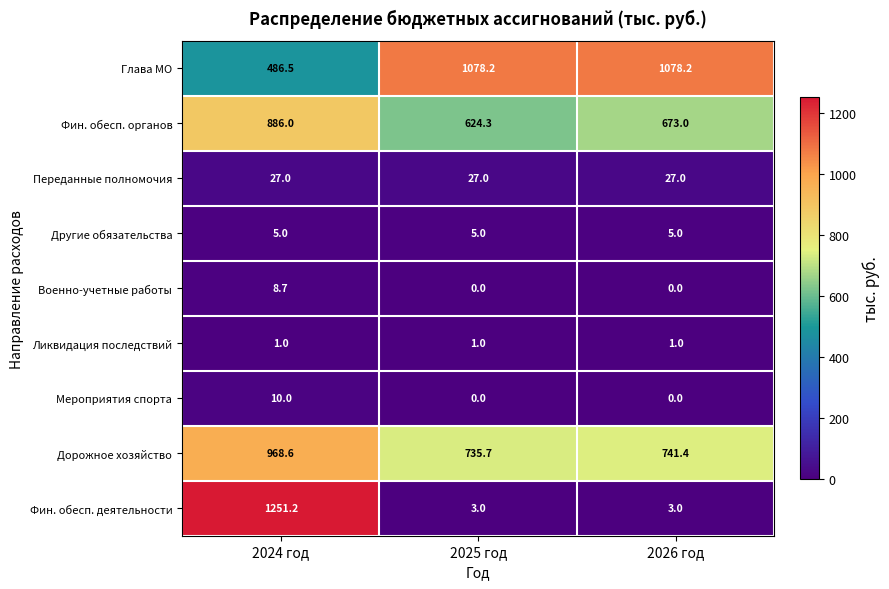

What is the average value of the Фин. обесп. органов series?

727.8